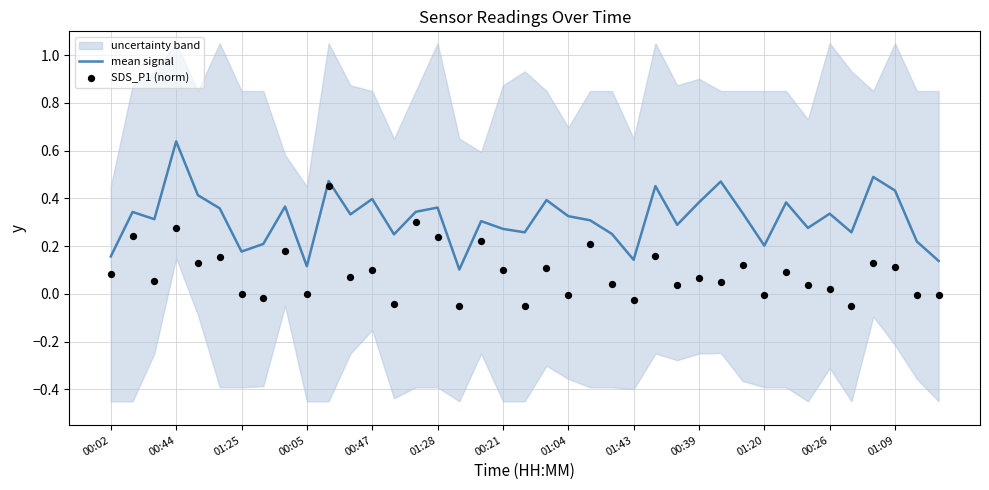

At which label does mean signal reach its peak?

00:44